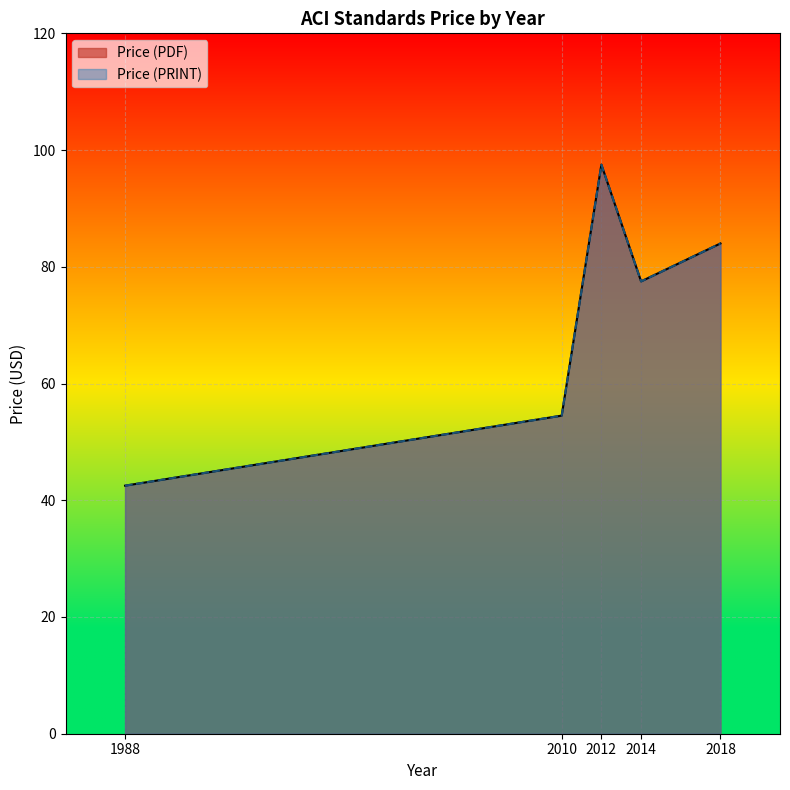

What is the sum of all Price (PDF) values?

356.0